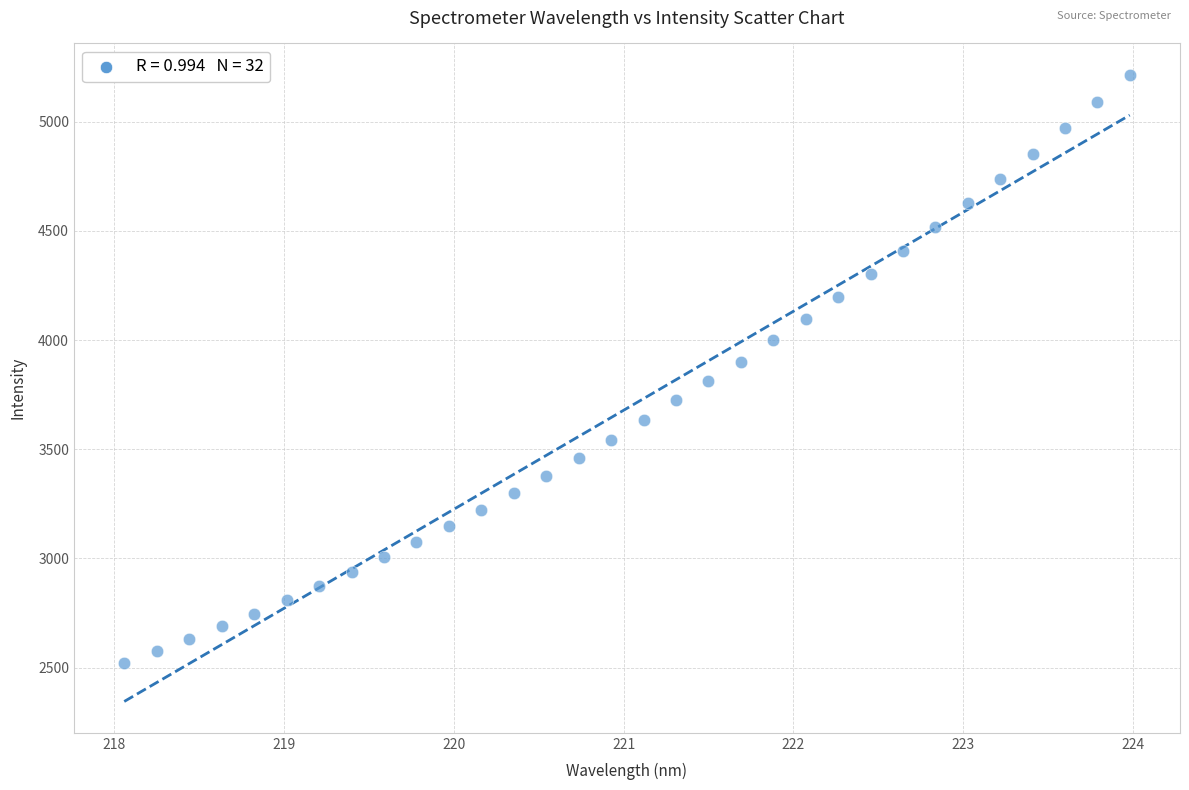

What is the range of Y values (max minus min)?

2691.7